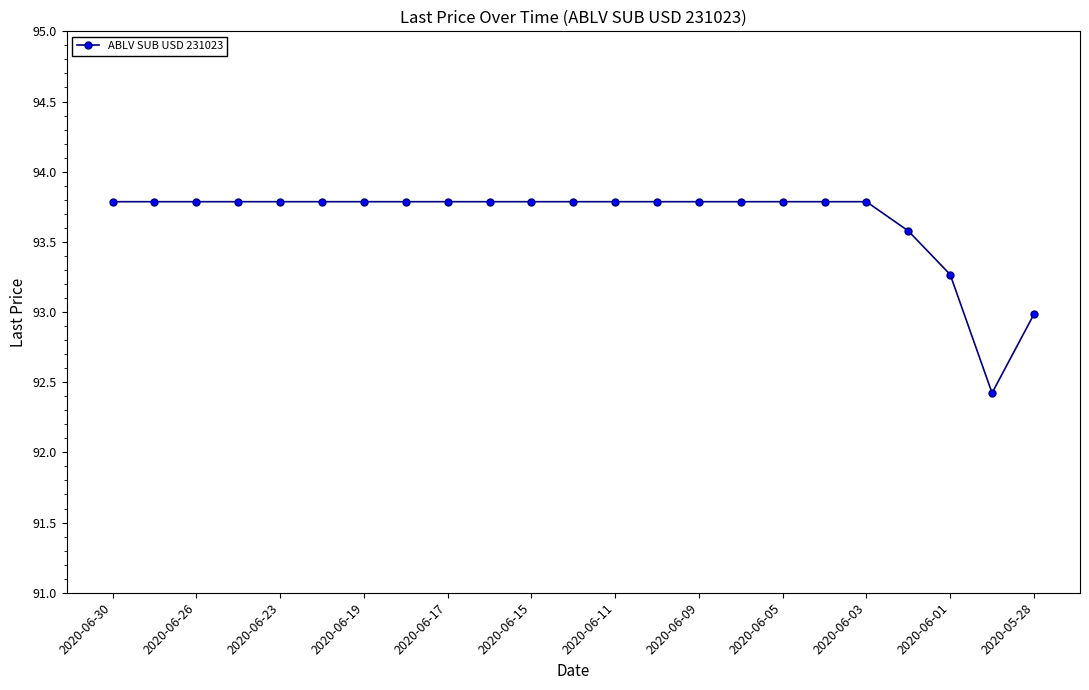

What is the difference between the maximum and minimum values?

1.4